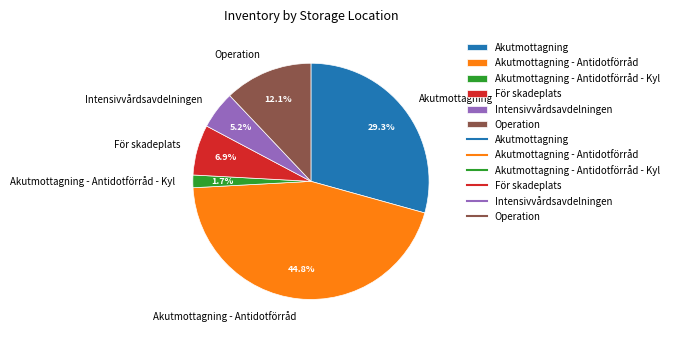

Count the number of slices in the pie.

6